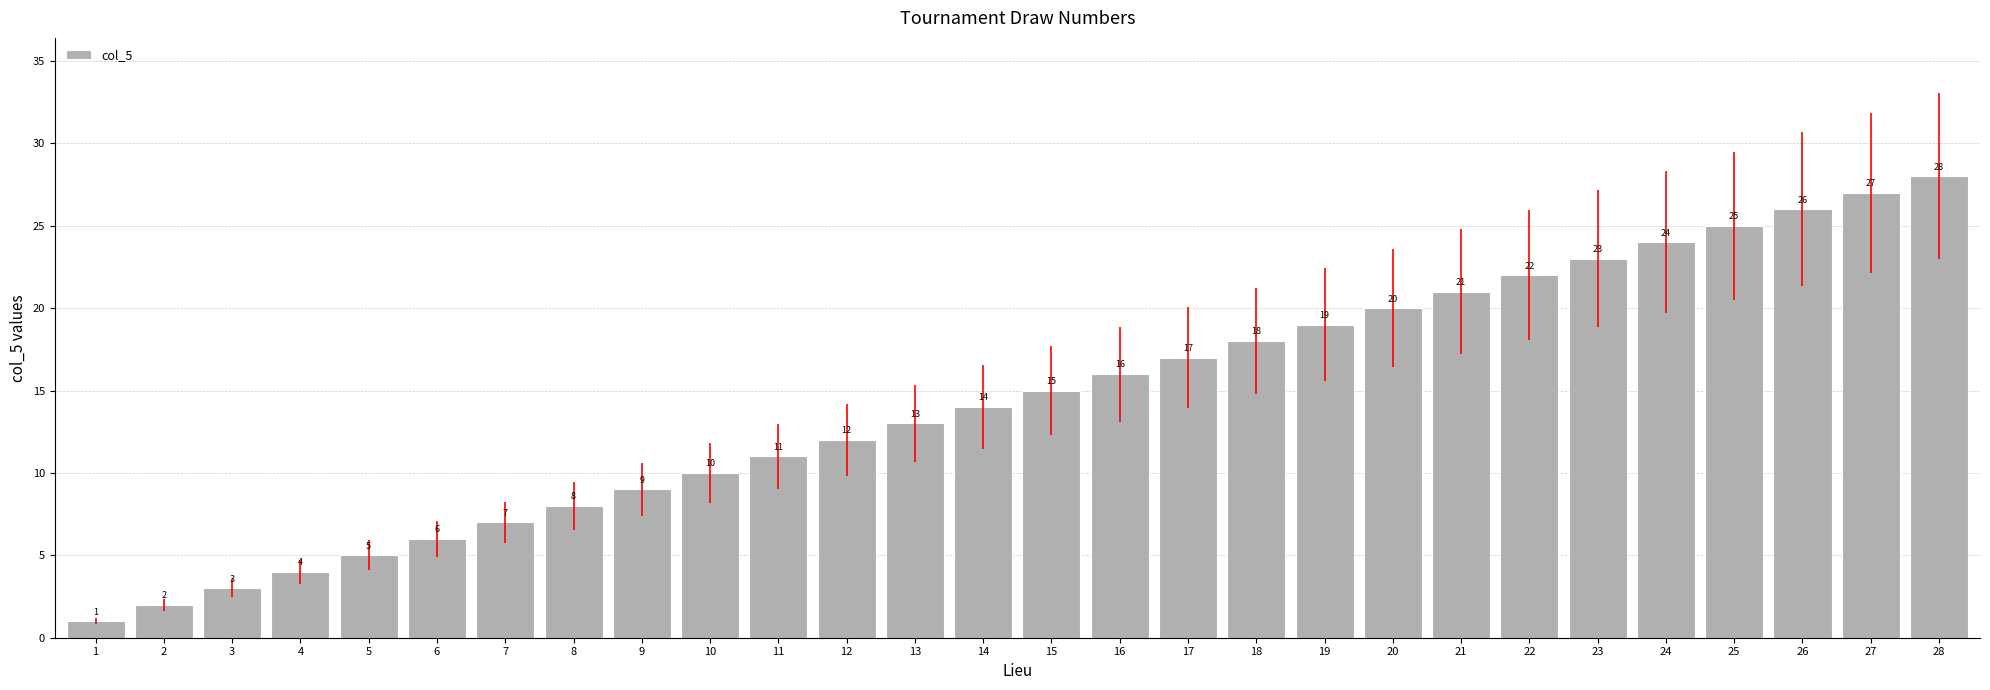

Are the bars grouped side by side (vs. stacked)?

No